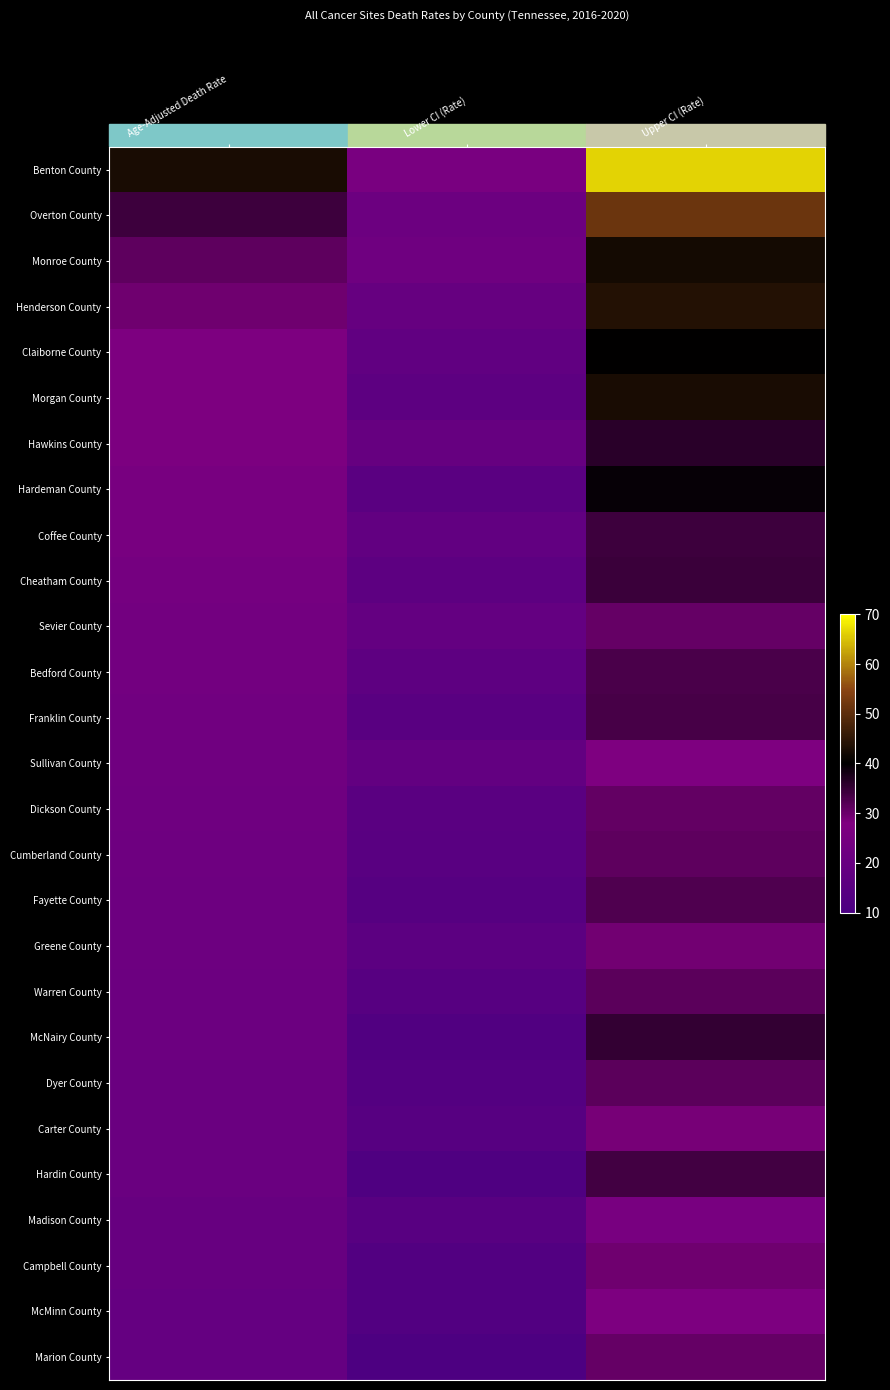

At how many categories does at least one series exceed 38?

2